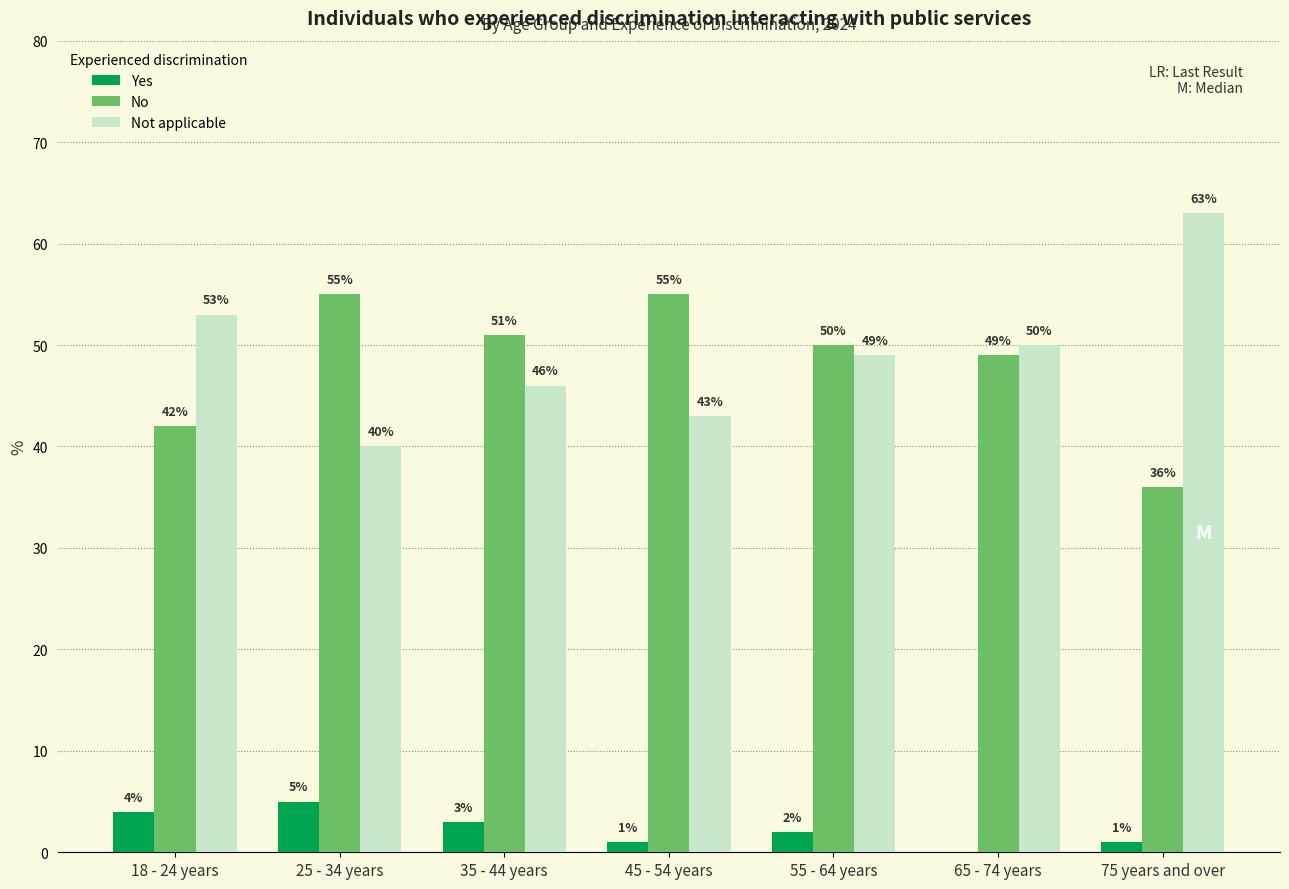

At which category is the sum across all series the highest?

55 - 64 years